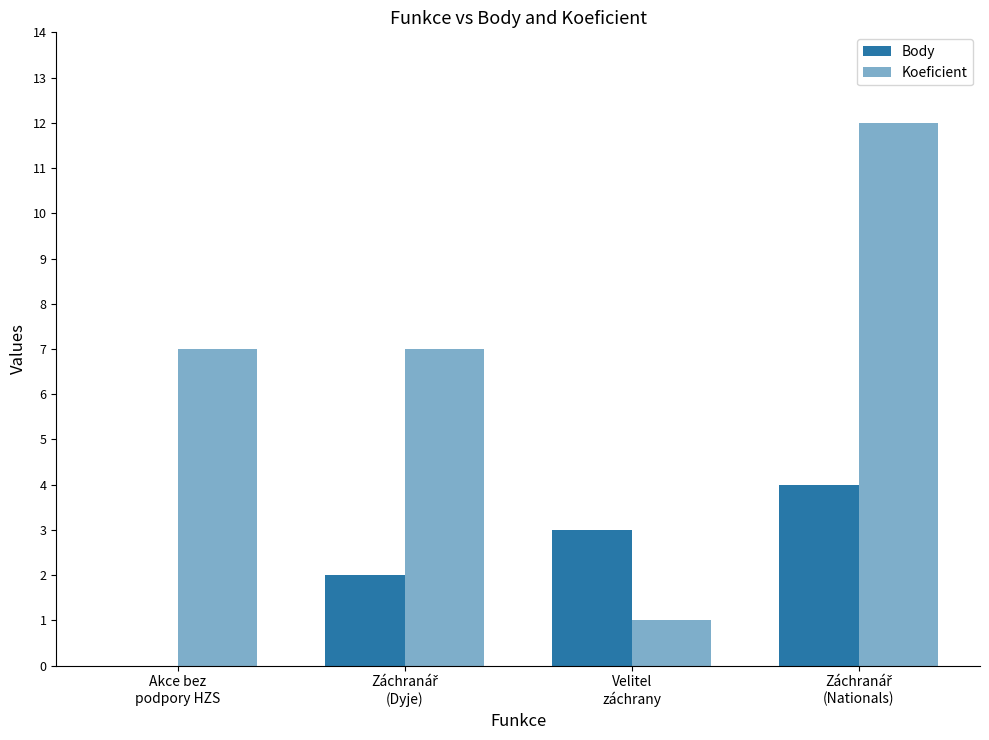

Does the chart contain stacked bars?

No